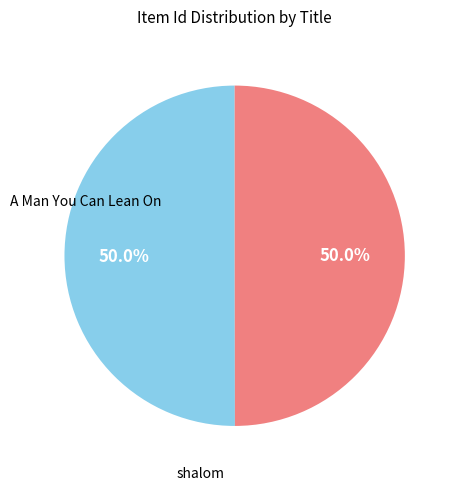

Count the number of slices in the pie.

2